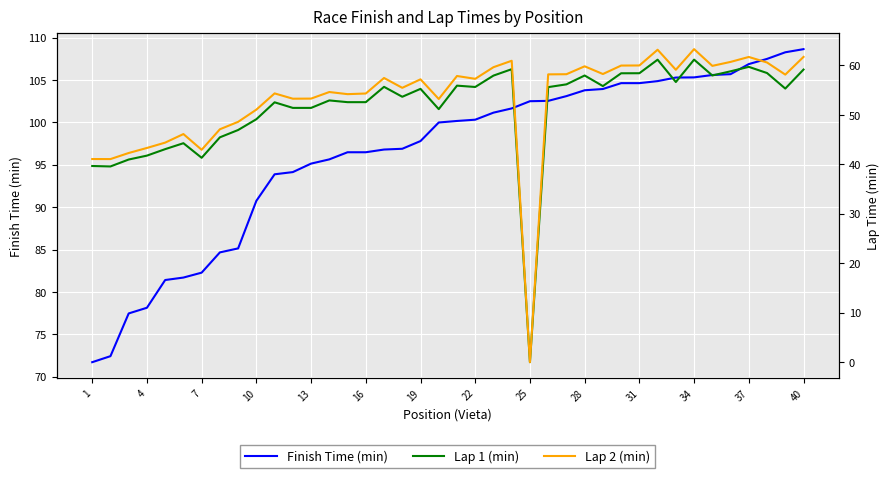

What is the approximate value of Finish Time (min) at 13?

95.1